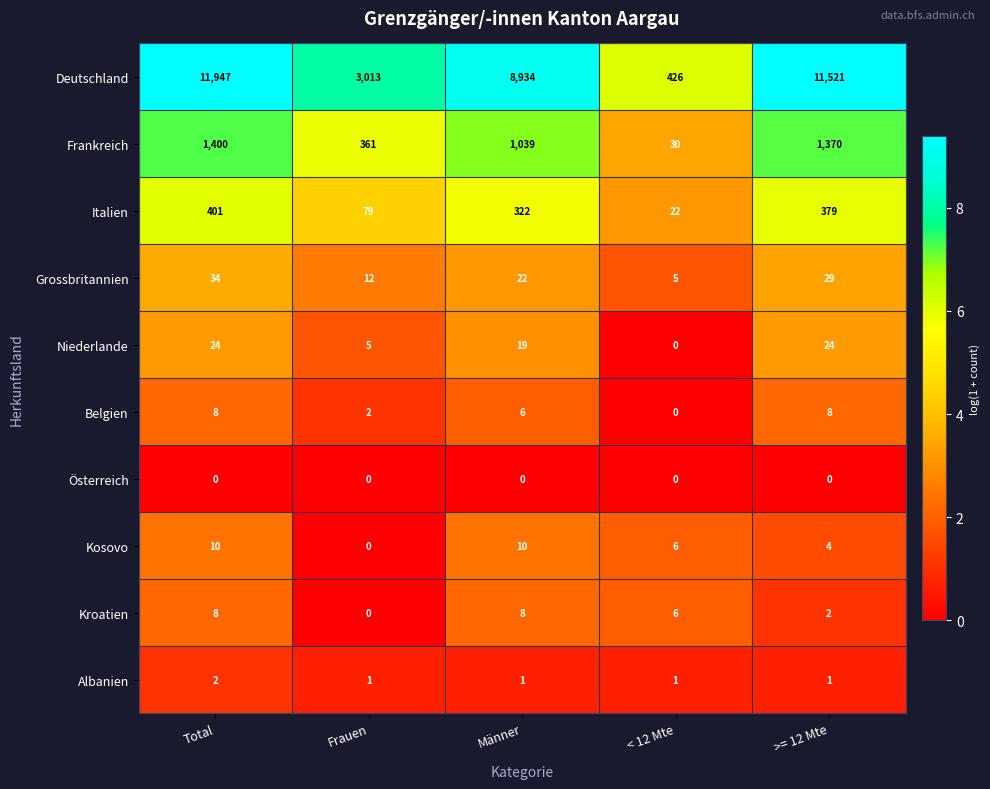

Where does the Kosovo series first go above 6?

Total